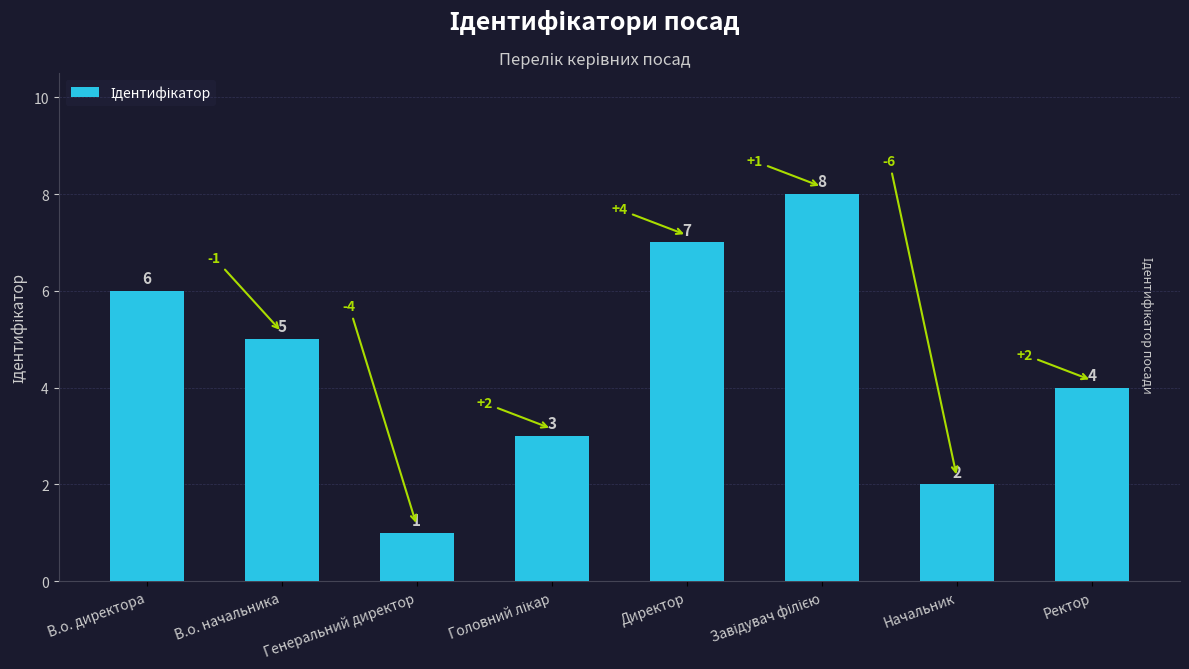

What position from the right is Начальник?

2